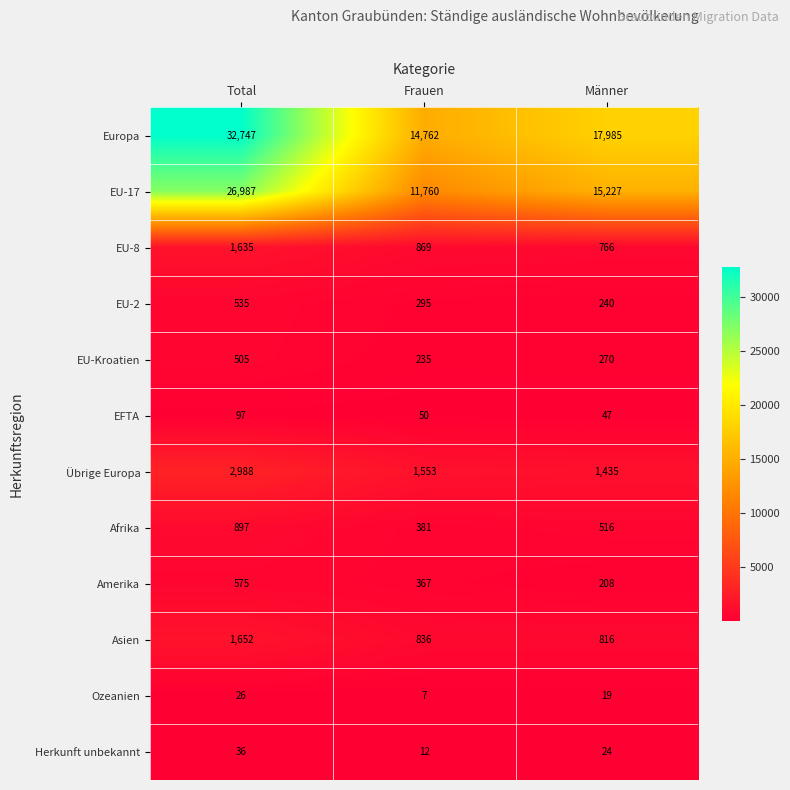

Is the value of Ozeanien at Männer greater than the value of Afrika at Total?

No